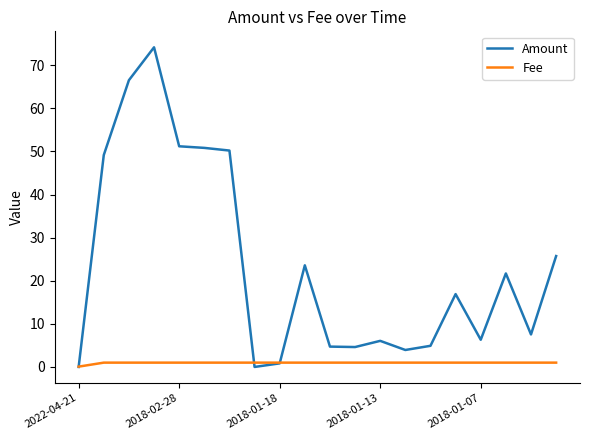

Which series has the largest range (max minus min)?

Amount